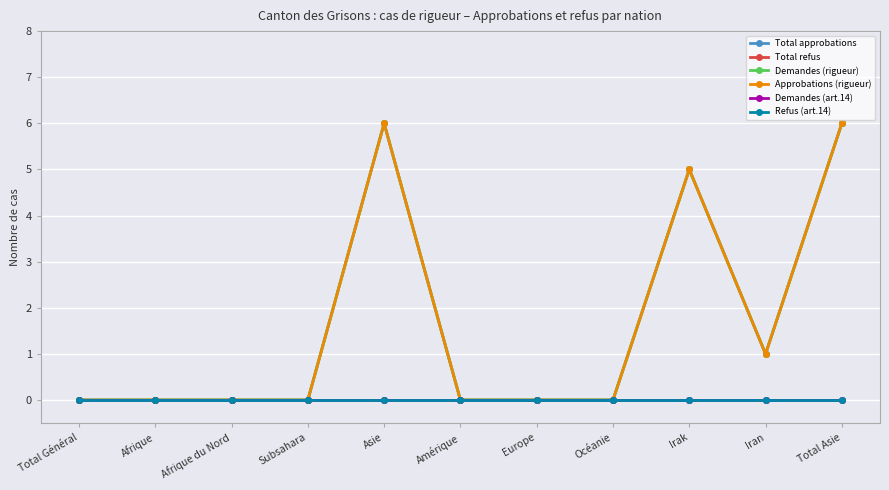

True or false: Demandes (art.14) and Approbations (rigueur) cross at least once.

False